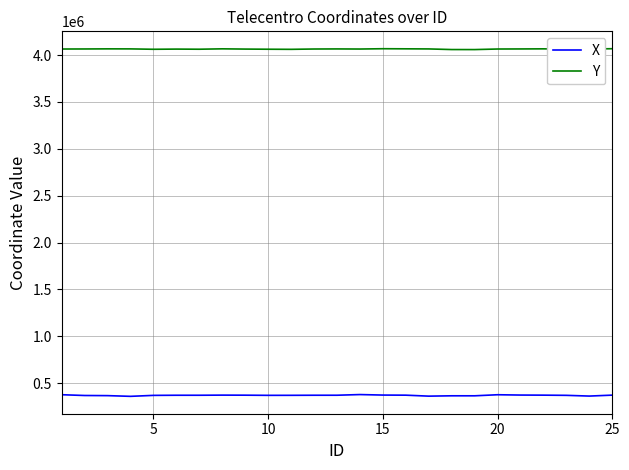

How many values in the X series are below 371587?

12